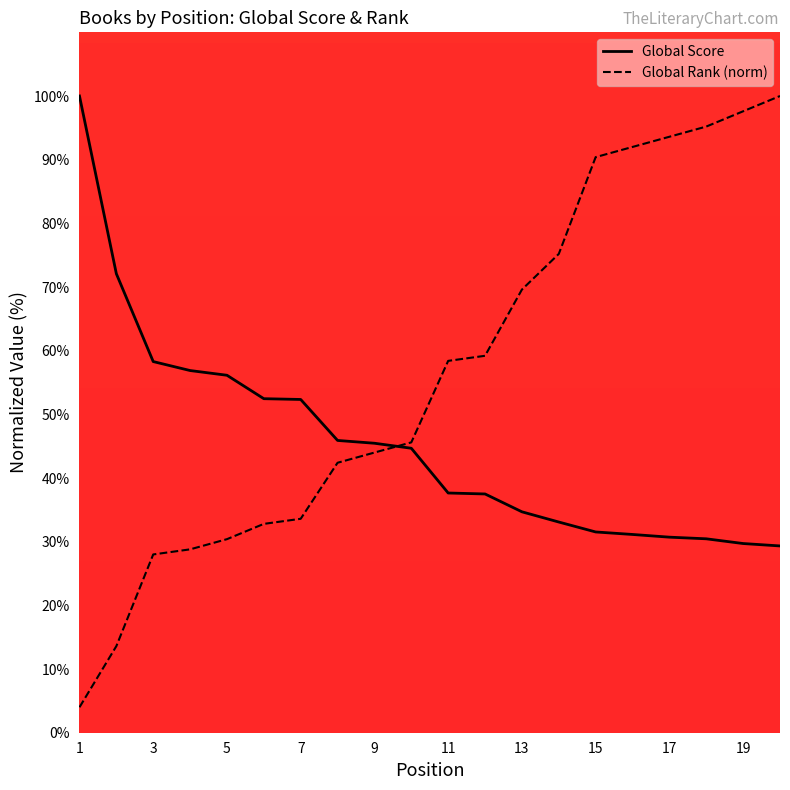

At how many categories does at least one series exceed 51?

17